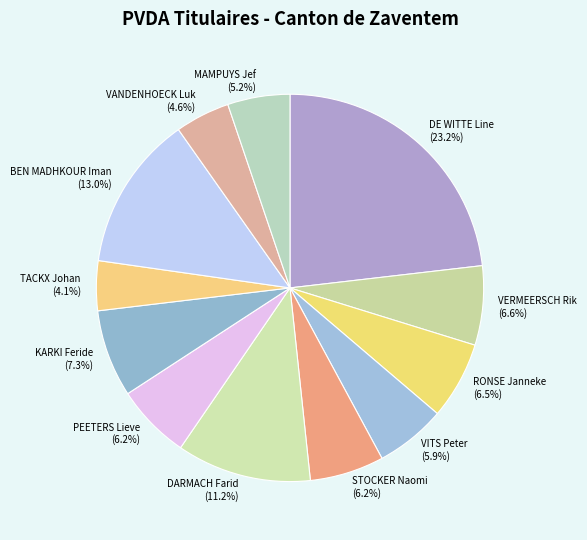

Combined, what portion of the pie is KARKI Feride and TACKX Johan?

11.4%